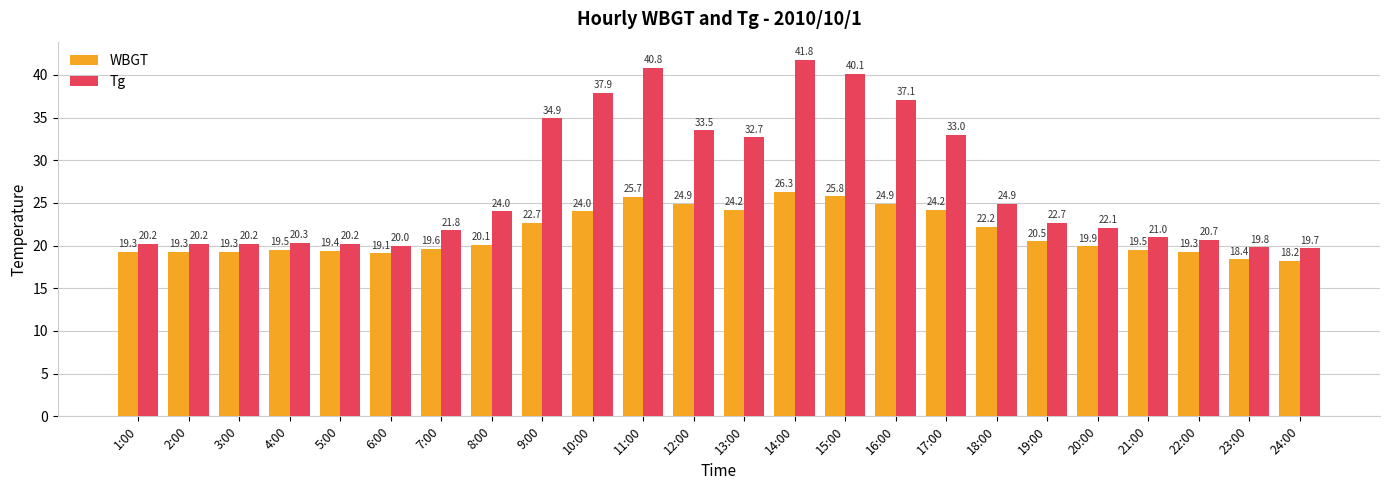

Read the WBGT value at 12:00.

24.9